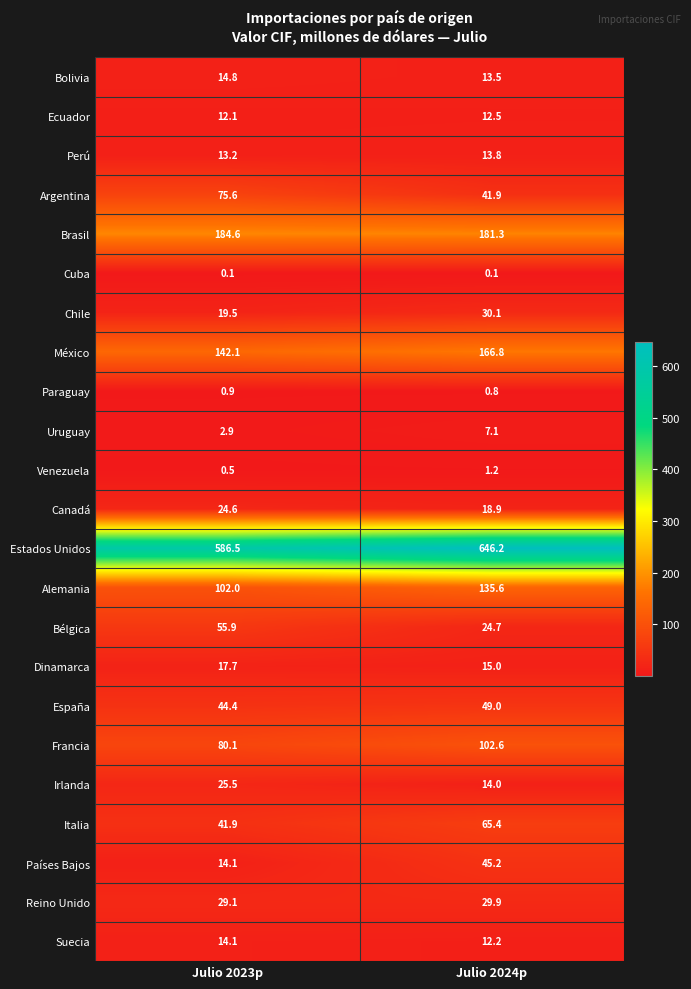

List the series in order of their peak value, lowest first.

Cuba, Paraguay, Venezuela, Uruguay, Ecuador, Perú, Suecia, Bolivia, Dinamarca, Canadá, Irlanda, Reino Unido, Chile, Países Bajos, España, Bélgica, Italia, Argentina, Francia, Alemania, México, Brasil, Estados Unidos